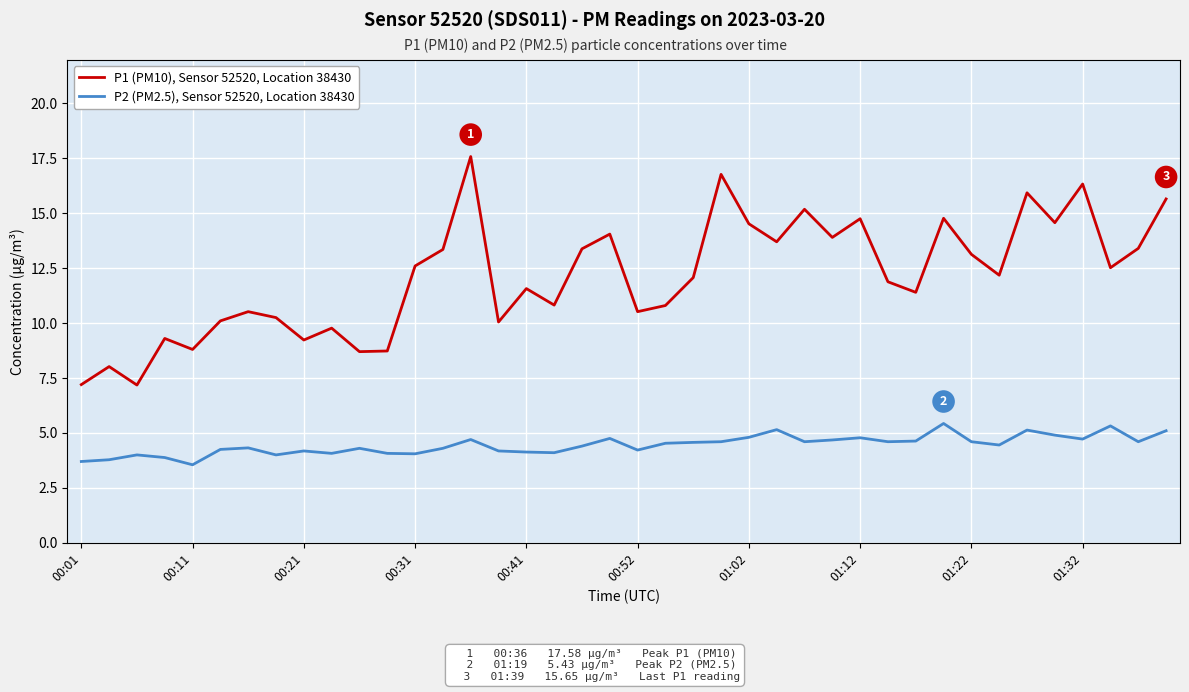

List the series in order of their peak value, lowest first.

P2 (PM2.5), Sensor 52520, Location 38430, P1 (PM10), Sensor 52520, Location 38430